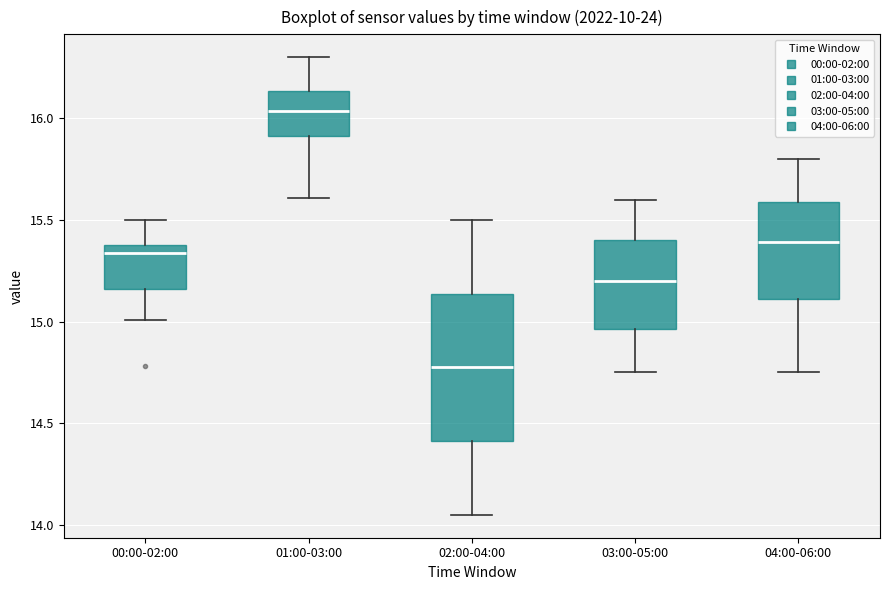

Comparing the boxes themselves (not the whiskers), which one is the tallest?

02:00-04:00